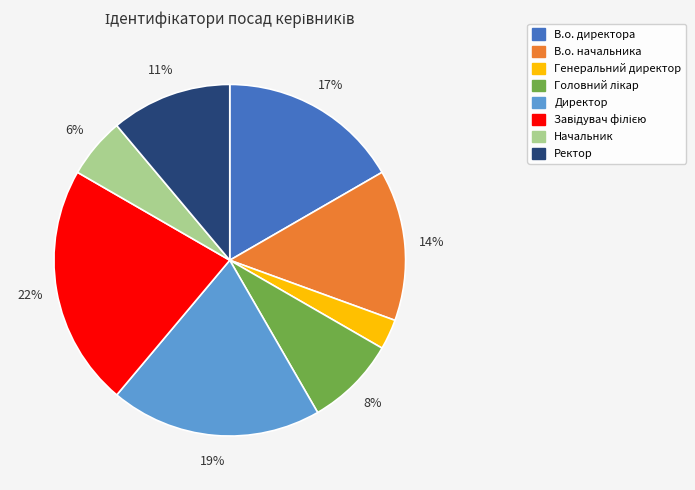

To the nearest percent, what is the difference between the Ректор and Директор slice percentages?

8%